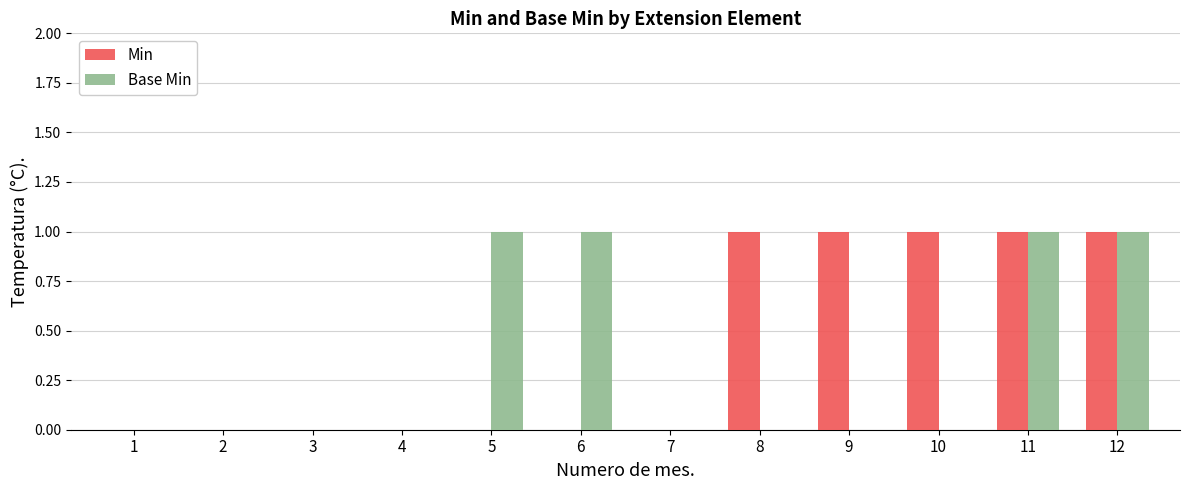

Reading left to right, extract all data points from this chart.

Min: 0	0	0	0	0	0	0	1	1	1	1	1
Base Min: 0	0	0	0	1	1	0	0	0	0	1	1